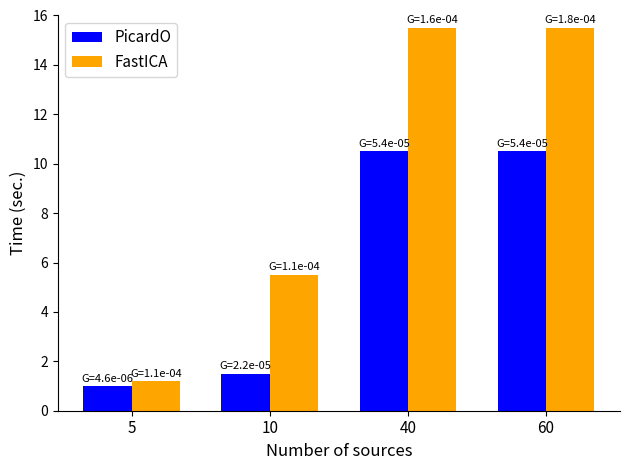

What is the spread (max minus min) of values at 10?

4.0